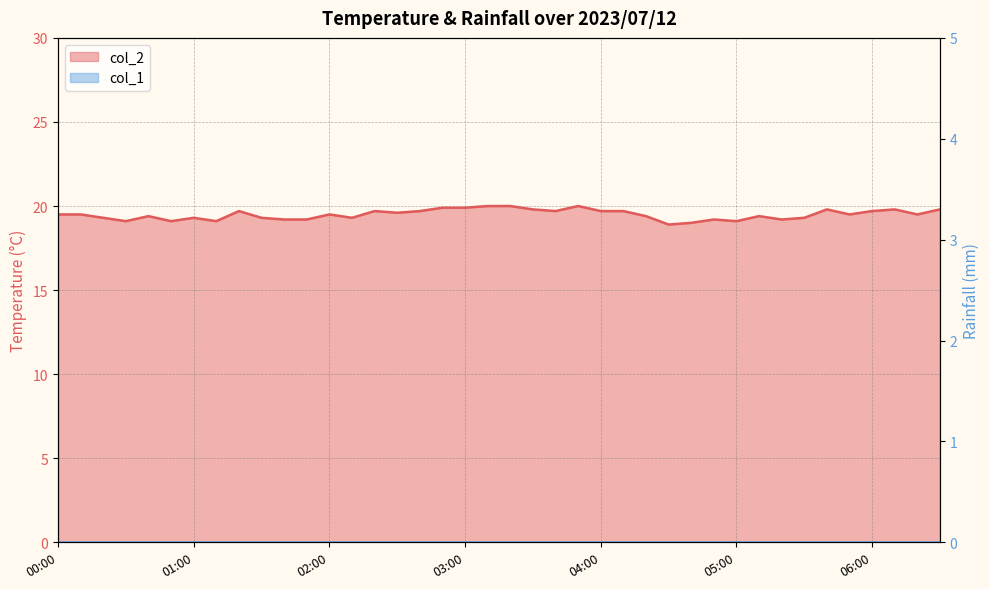

What is the greatest value displayed?

20.0